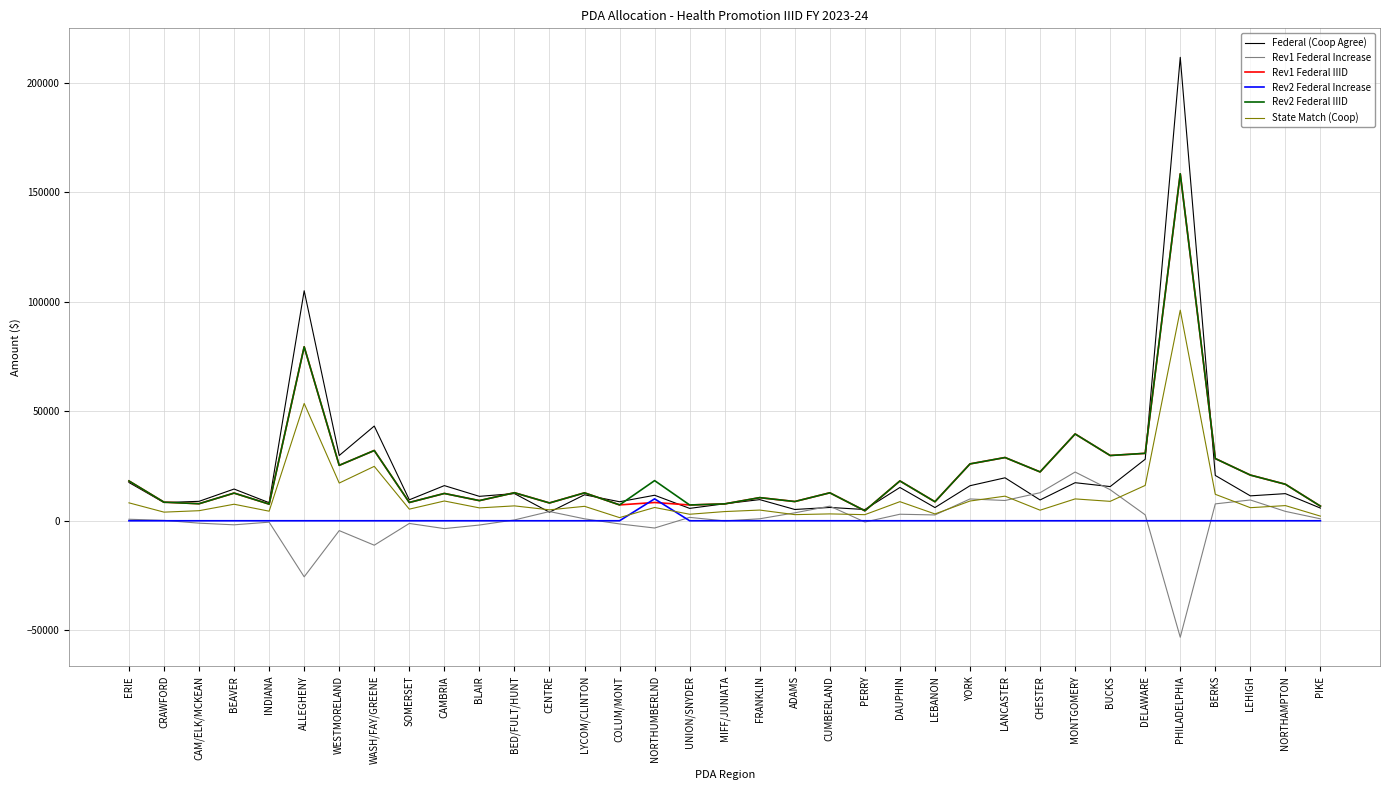

At which category is the sum across all series the highest?

PHILADELPHIA